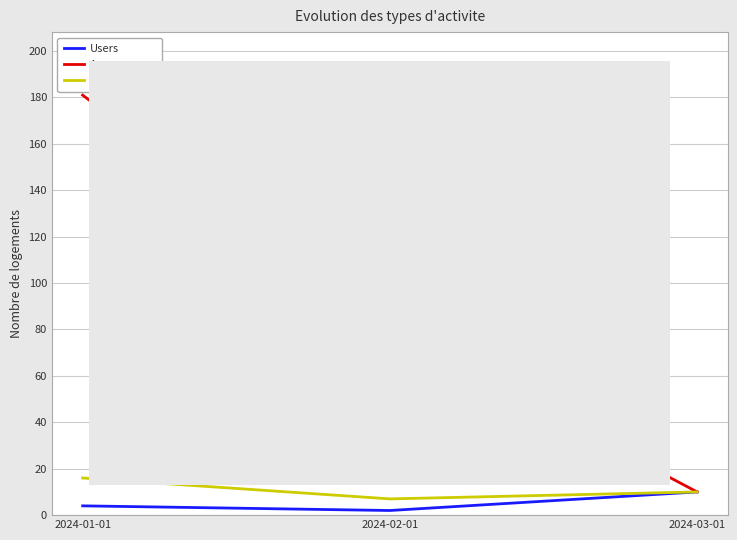

Reading right to left, list all the values displayed in this chart.

Users: 10	2	4
Accesses: 10	80	181
Activity Days: 10	7	16